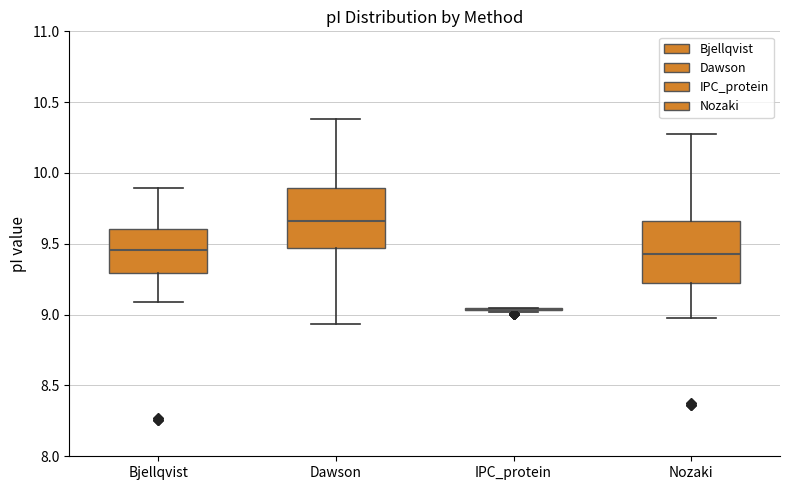

Reading left to right, read every box against the y-axis: the position of its median line, the range the box covers, and the ends of its whiskers. The values are not printed on the chart, so give them approximately, as read against the axis.

Bjellqvist: median 9.45, box 9.30 to 9.60, whiskers 9.10 to 9.90
Dawson: median 9.65, box 9.45 to 9.90, whiskers 8.95 to 10.40
IPC_protein: box collapsed to a line at 9.05, whiskers 9.00 to 9.05
Nozaki: median 9.45, box 9.20 to 9.65, whiskers 9.00 to 10.30